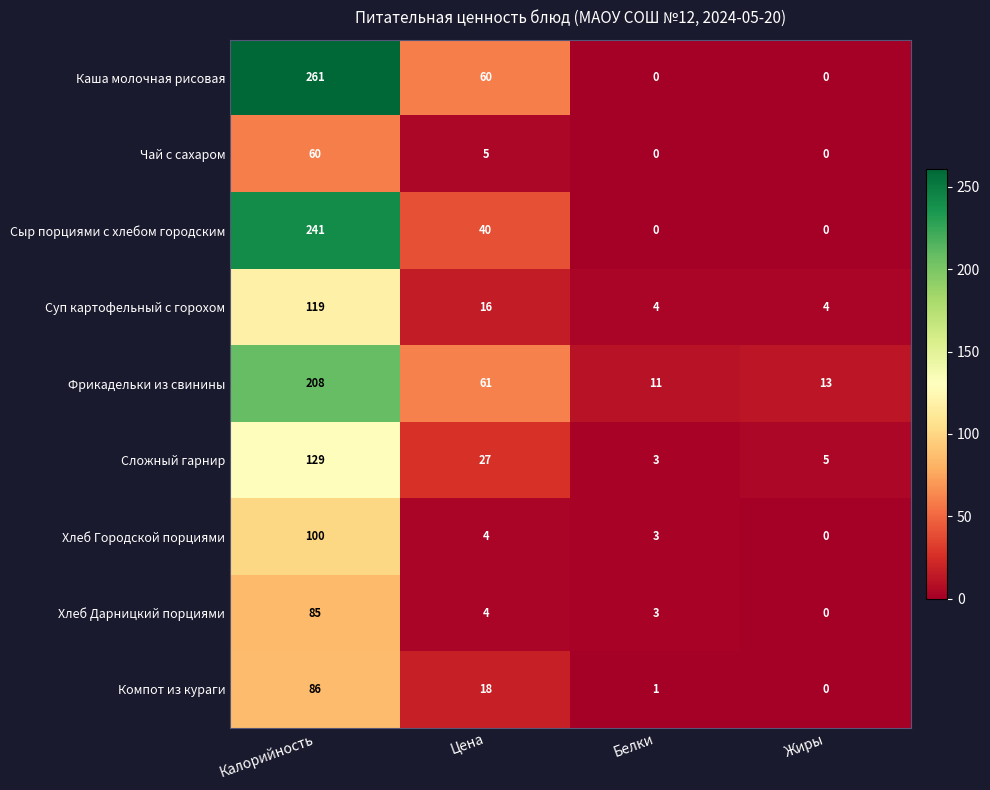

What is the maximum value shown in the chart?

261